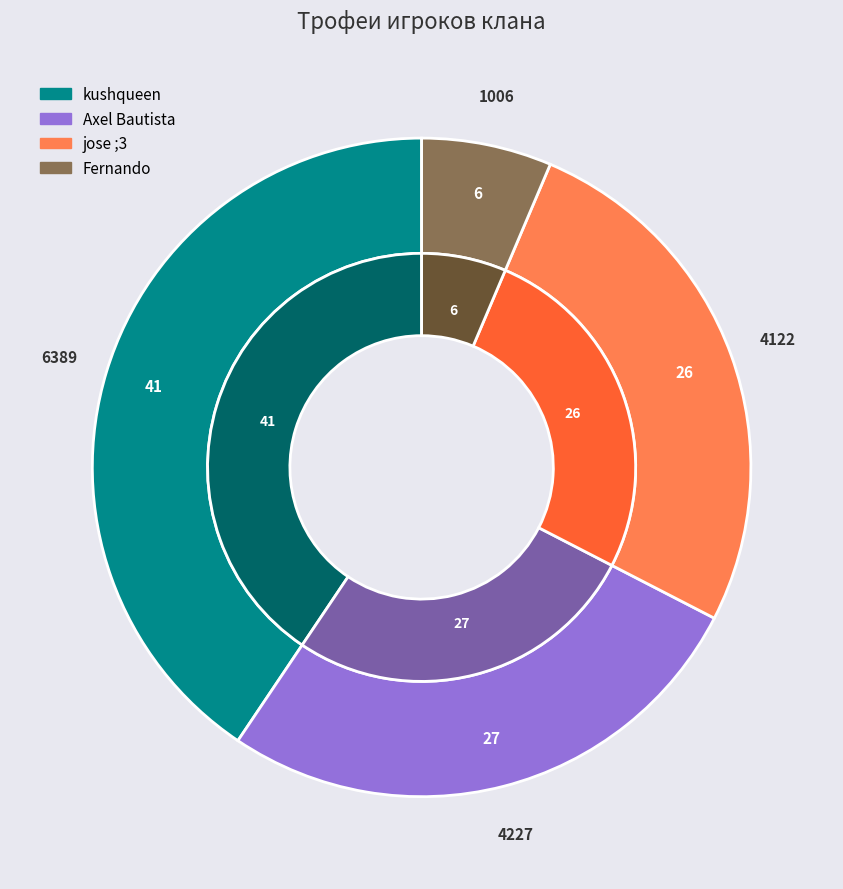

What percentage is NOT represented by kushqueen?

59.4%